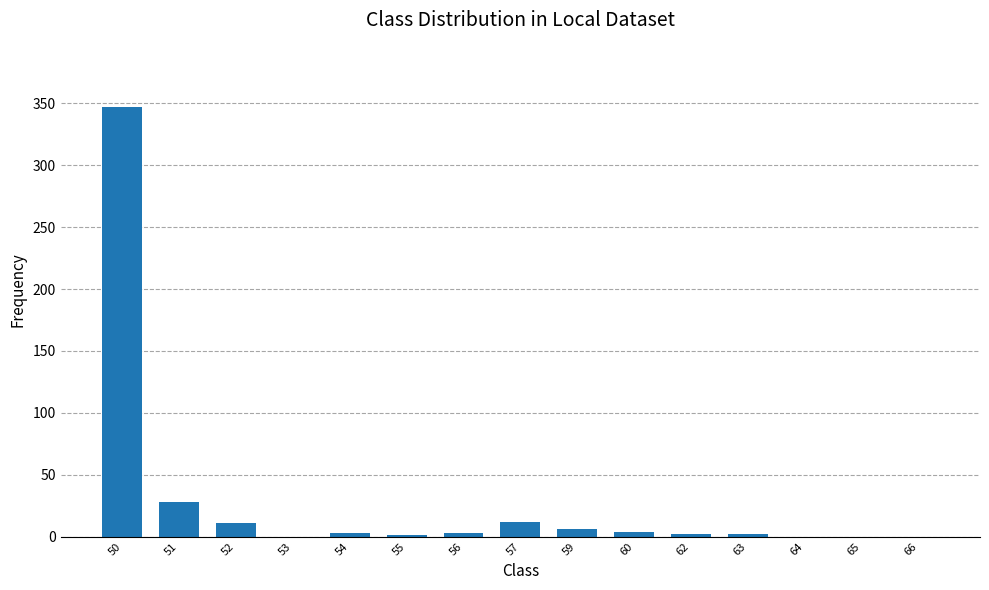

True or false: the data shows 0 at 53.

True